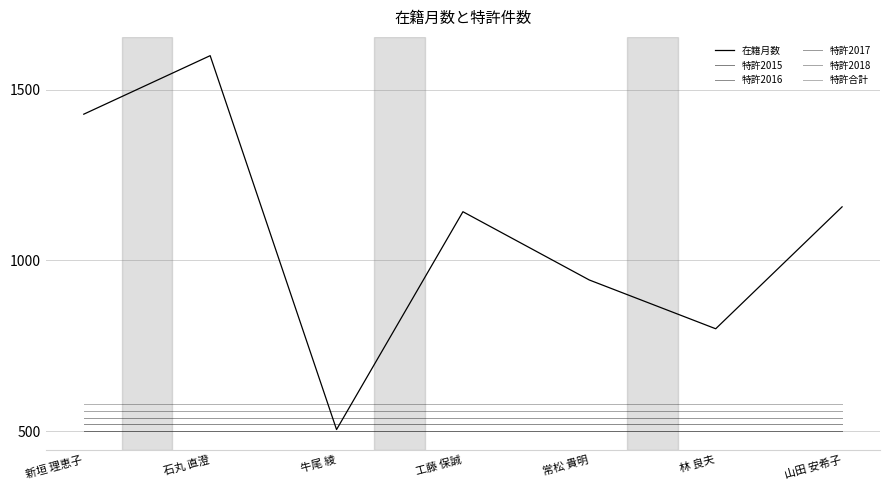

Which category has the lowest value in the 特許2015 series?

新垣 理恵子